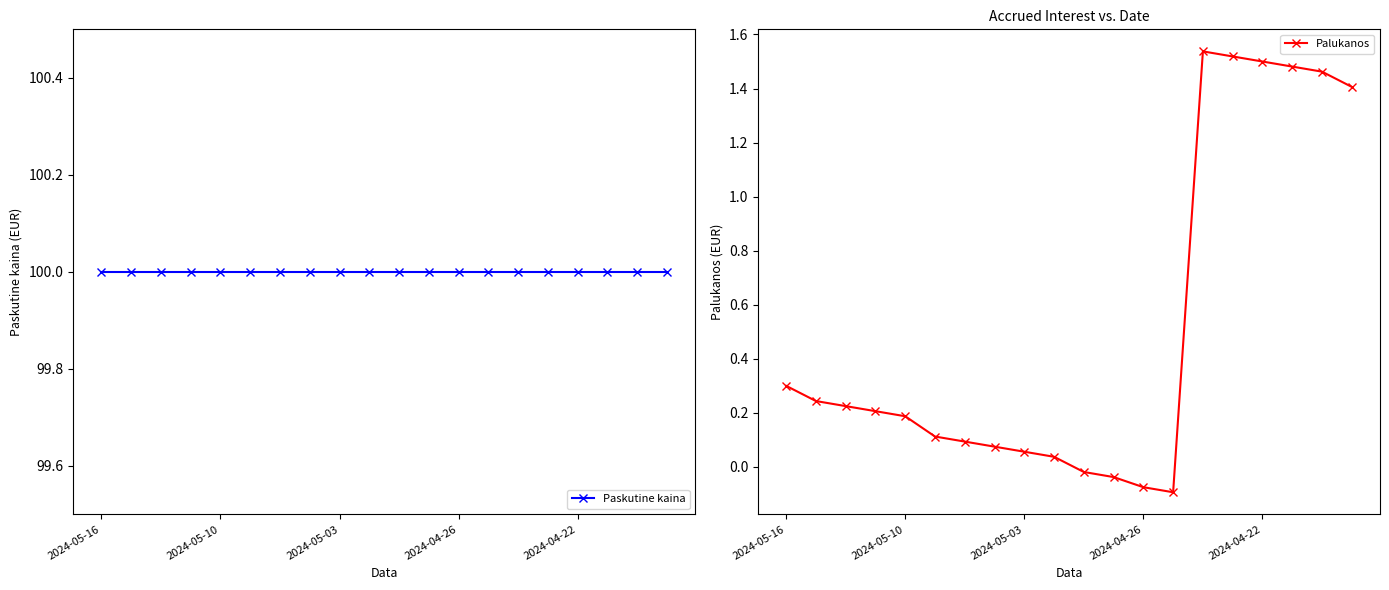

The Palukanos series shows 0.2 at 5. True or false?

False